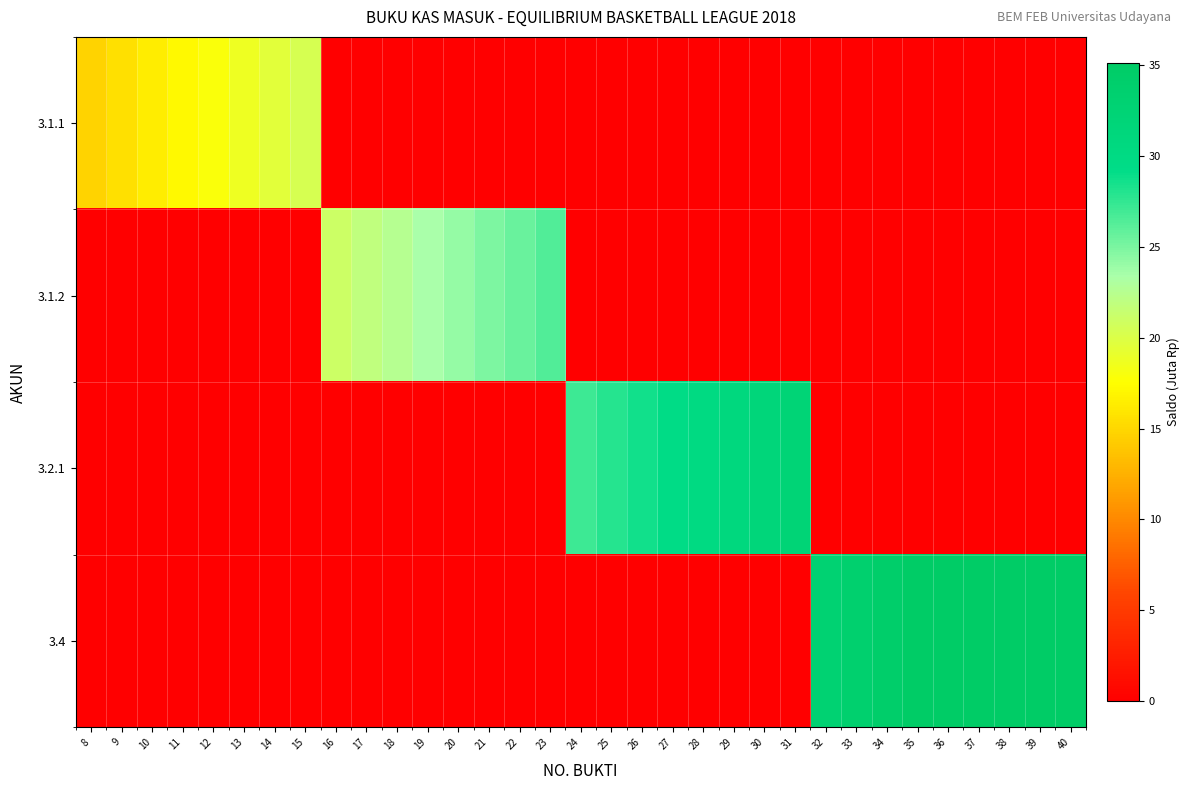

Reading right to left, transcribe all the data shown in this chart.

3.1.1: 40=0.0	39=0.0	38=0.0	37=0.0	36=0.0	35=0.0	34=0.0	33=0.0	32=0.0	31=0.0	30=0.0	29=0.0	28=0.0	27=0.0	26=0.0	25=0.0	24=0.0	23=0.0	22=0.0	21=0.0	20=0.0	19=0.0	18=0.0	17=0.0	16=0.0	15=20.4	14=19.6	13=18.8	12=18.0	11=17.2	10=16.4	9=15.6	8=14.8
3.1.2: 40=0.0	39=0.0	38=0.0	37=0.0	36=0.0	35=0.0	34=0.0	33=0.0	32=0.0	31=0.0	30=0.0	29=0.0	28=0.0	27=0.0	26=0.0	25=0.0	24=0.0	23=26.4	22=25.6	21=24.9	20=24.1	19=23.4	18=22.6	17=21.9	16=21.1	15=0.0	14=0.0	13=0.0	12=0.0	11=0.0	10=0.0	9=0.0	8=0.0
3.2.1: 40=0.0	39=0.0	38=0.0	37=0.0	36=0.0	35=0.0	34=0.0	33=0.0	32=0.0	31=32.2	30=31.5	29=30.8	28=30.1	27=29.4	26=28.6	25=27.9	24=27.1	23=0.0	22=0.0	21=0.0	20=0.0	19=0.0	18=0.0	17=0.0	16=0.0	15=0.0	14=0.0	13=0.0	12=0.0	11=0.0	10=0.0	9=0.0	8=0.0
3.4: 40=35.1	39=35.1	38=35.1	37=35.0	36=35.0	35=35.0	34=34.3	33=33.6	32=32.9	31=0.0	30=0.0	29=0.0	28=0.0	27=0.0	26=0.0	25=0.0	24=0.0	23=0.0	22=0.0	21=0.0	20=0.0	19=0.0	18=0.0	17=0.0	16=0.0	15=0.0	14=0.0	13=0.0	12=0.0	11=0.0	10=0.0	9=0.0	8=0.0